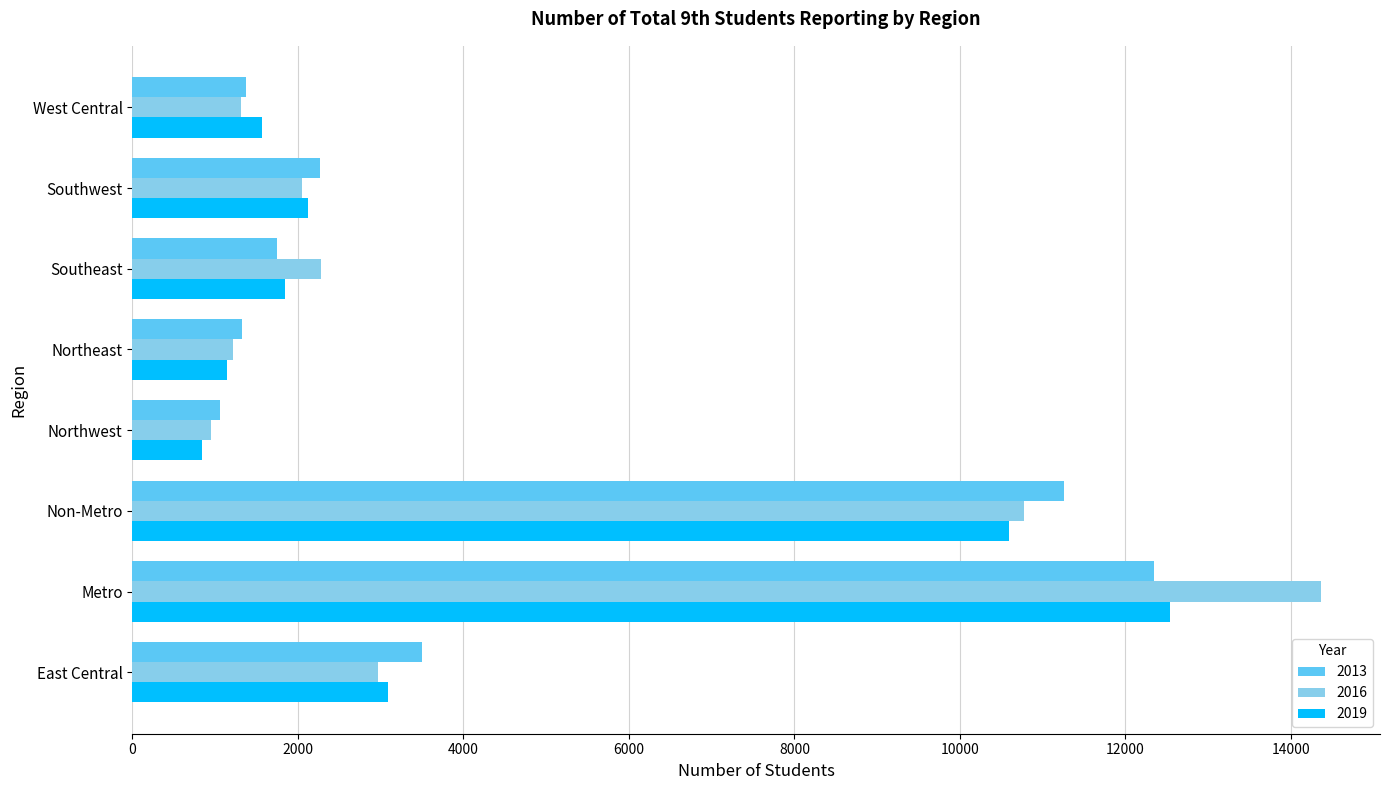

At which category does the chart reach its peak across all series?

Metro